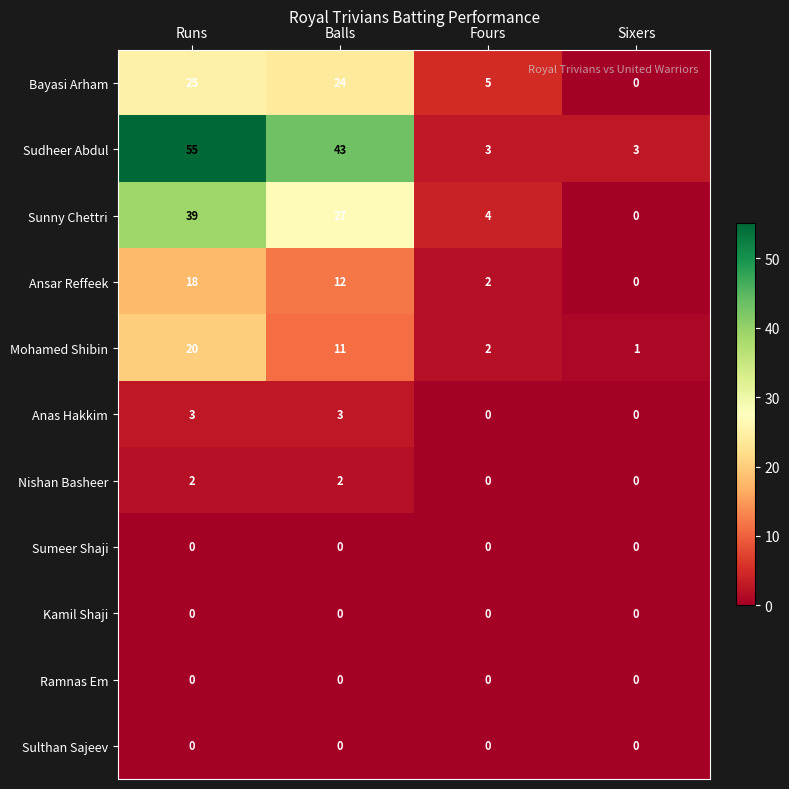

At how many categories does at least one series exceed 53?

1